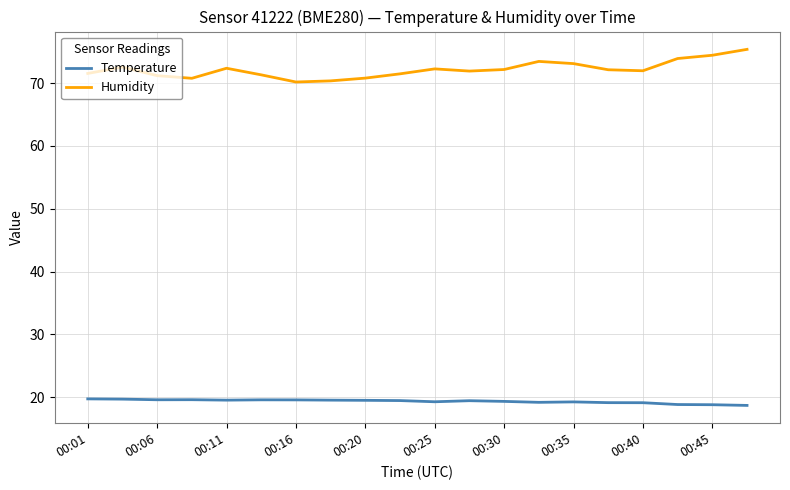

Which series has the largest range (max minus min)?

Humidity